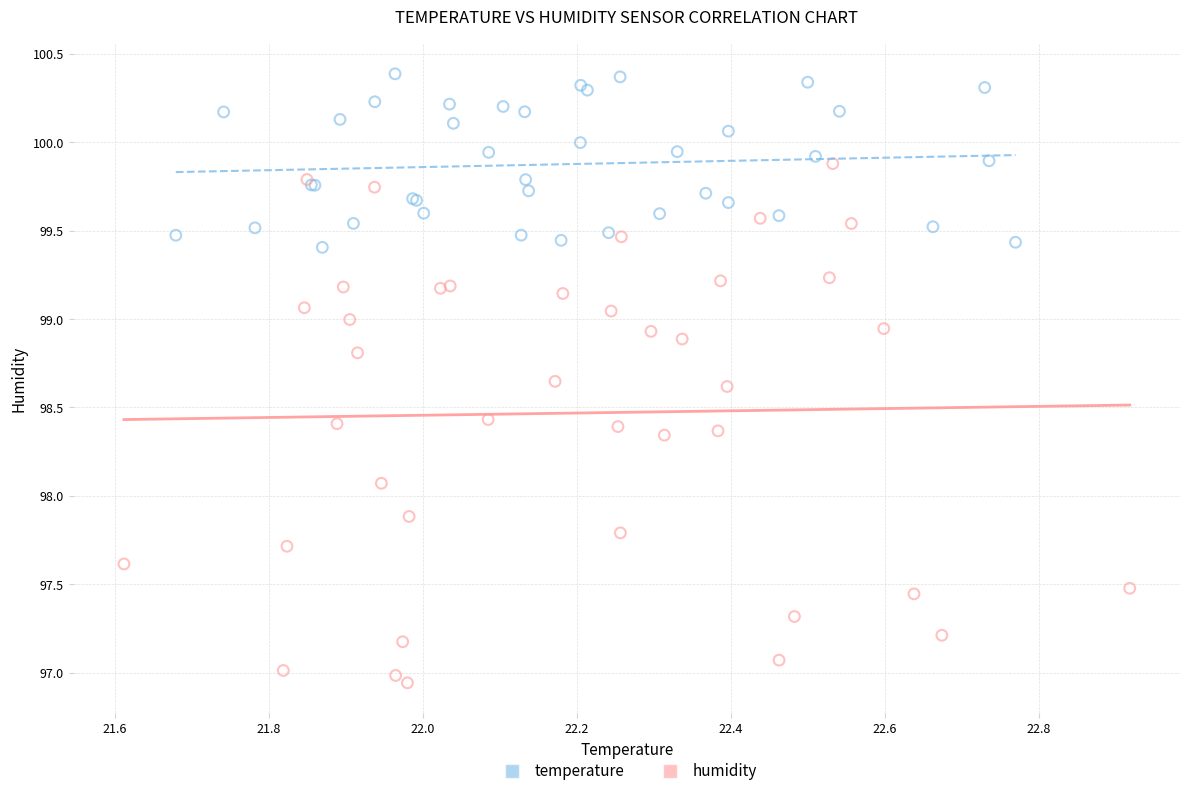

Which series reaches the minimum Y coordinate?

humidity